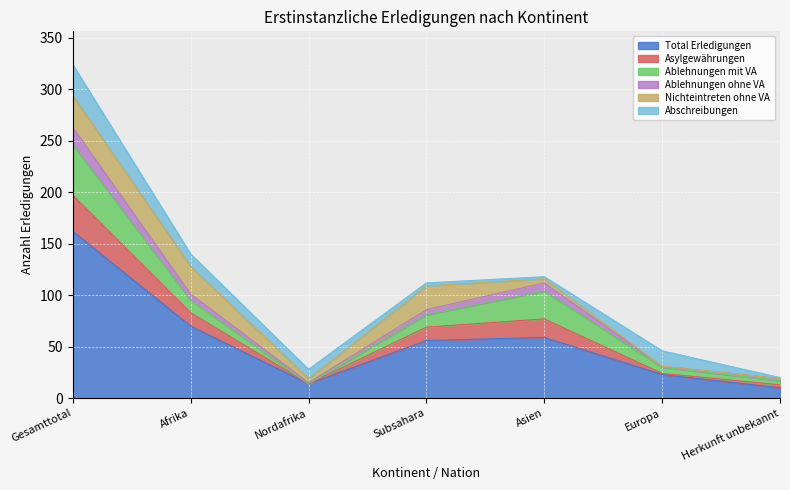

The value of Total Erledigungen at Asien is 33. True or false?

False